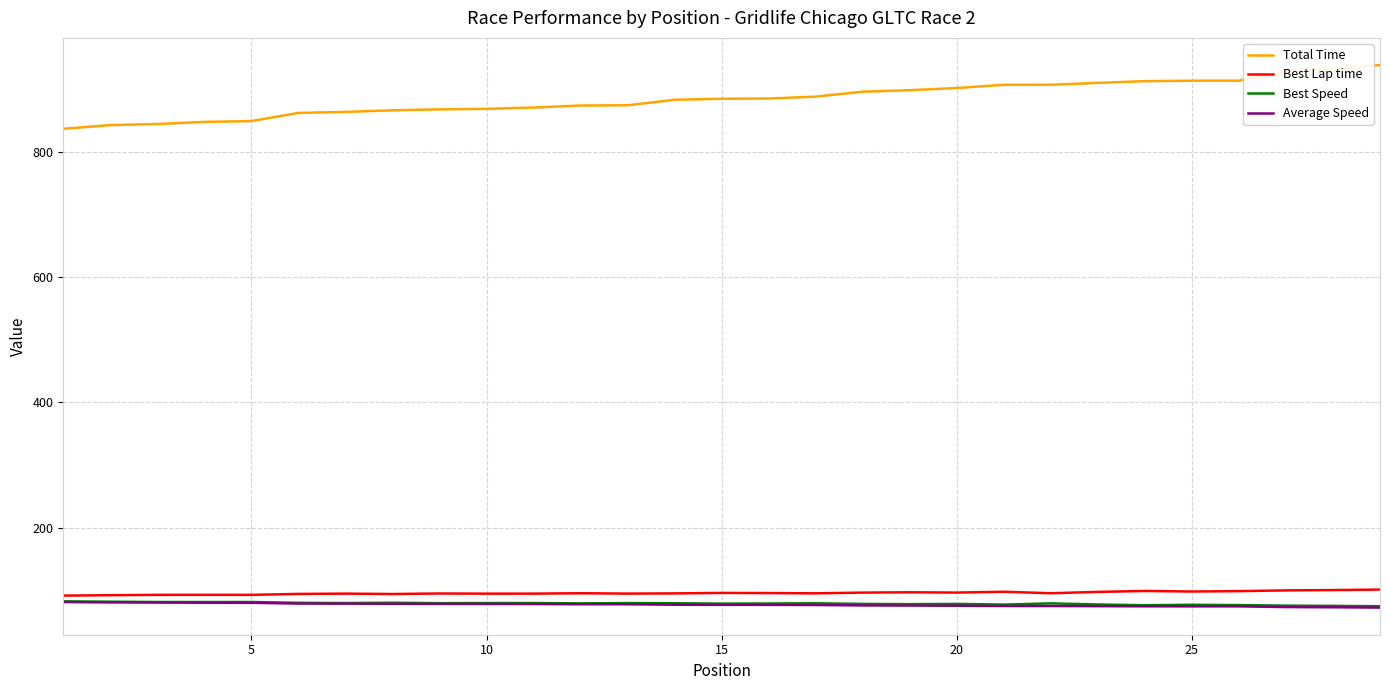

What is the average value of the Best Lap time series?

95.9